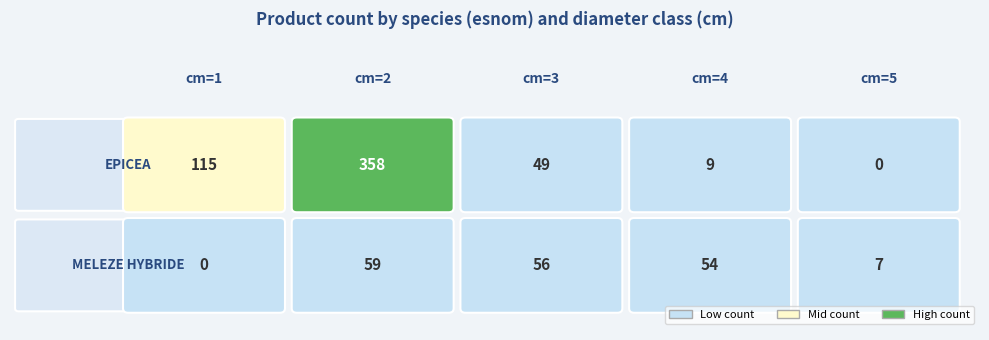

Rank the categories by MELEZE HYBRIDE value from lowest to highest.

1, 5, 4, 3, 2